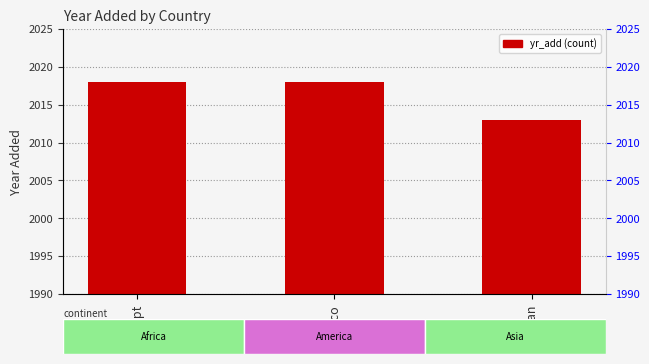

List the labels in order of value, smallest first.

Jordan, Egypt, Mexico